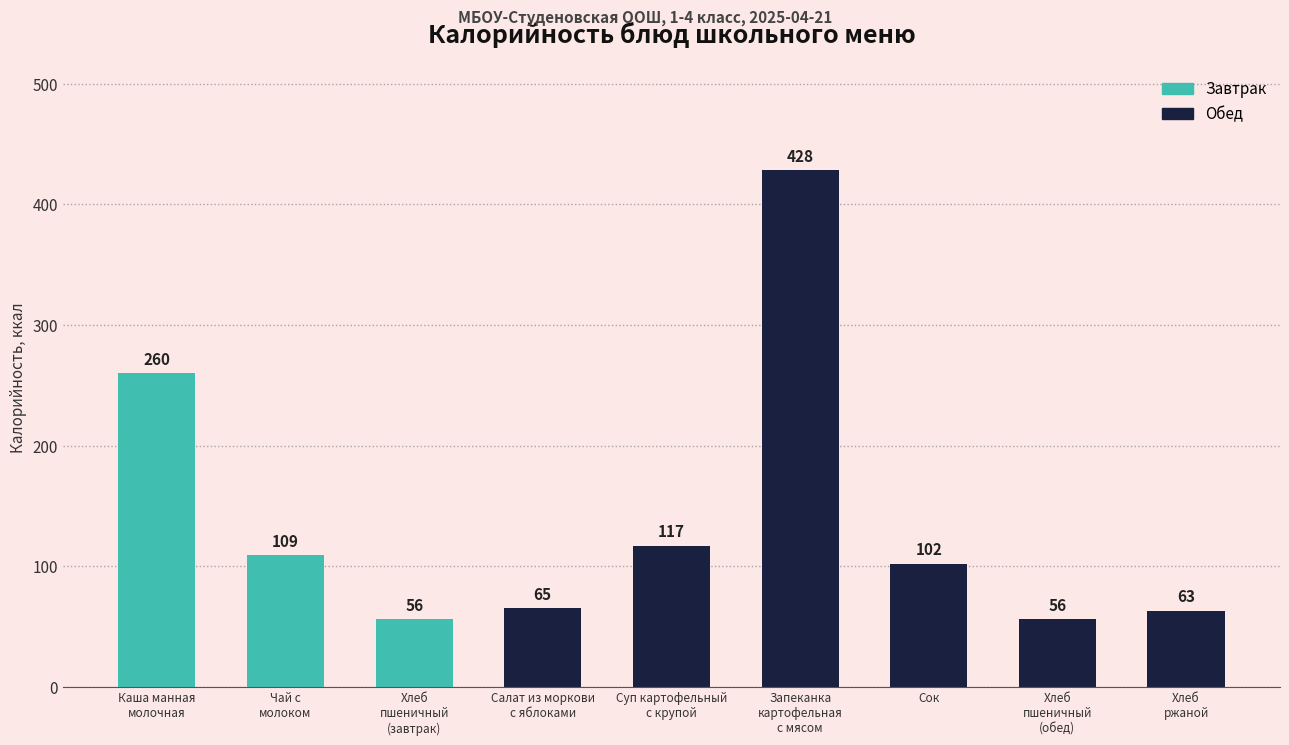

Reading left to right, extract all data points from this chart.

Каша манная
молочная=260	Чай с
молоком=109	Хлеб
пшеничный
(завтрак)=56	Салат из моркови
с яблоками=65	Суп картофельный
с крупой=117	Запеканка
картофельная
с мясом=428	Сок=102	Хлеб
пшеничный
(обед)=56	Хлеб
ржаной=63